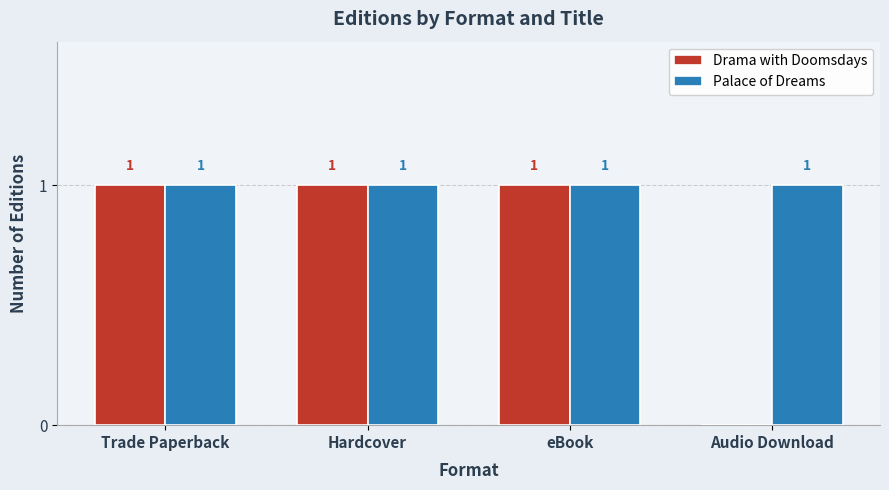

Which series has the widest spread of values?

Drama with Doomsdays